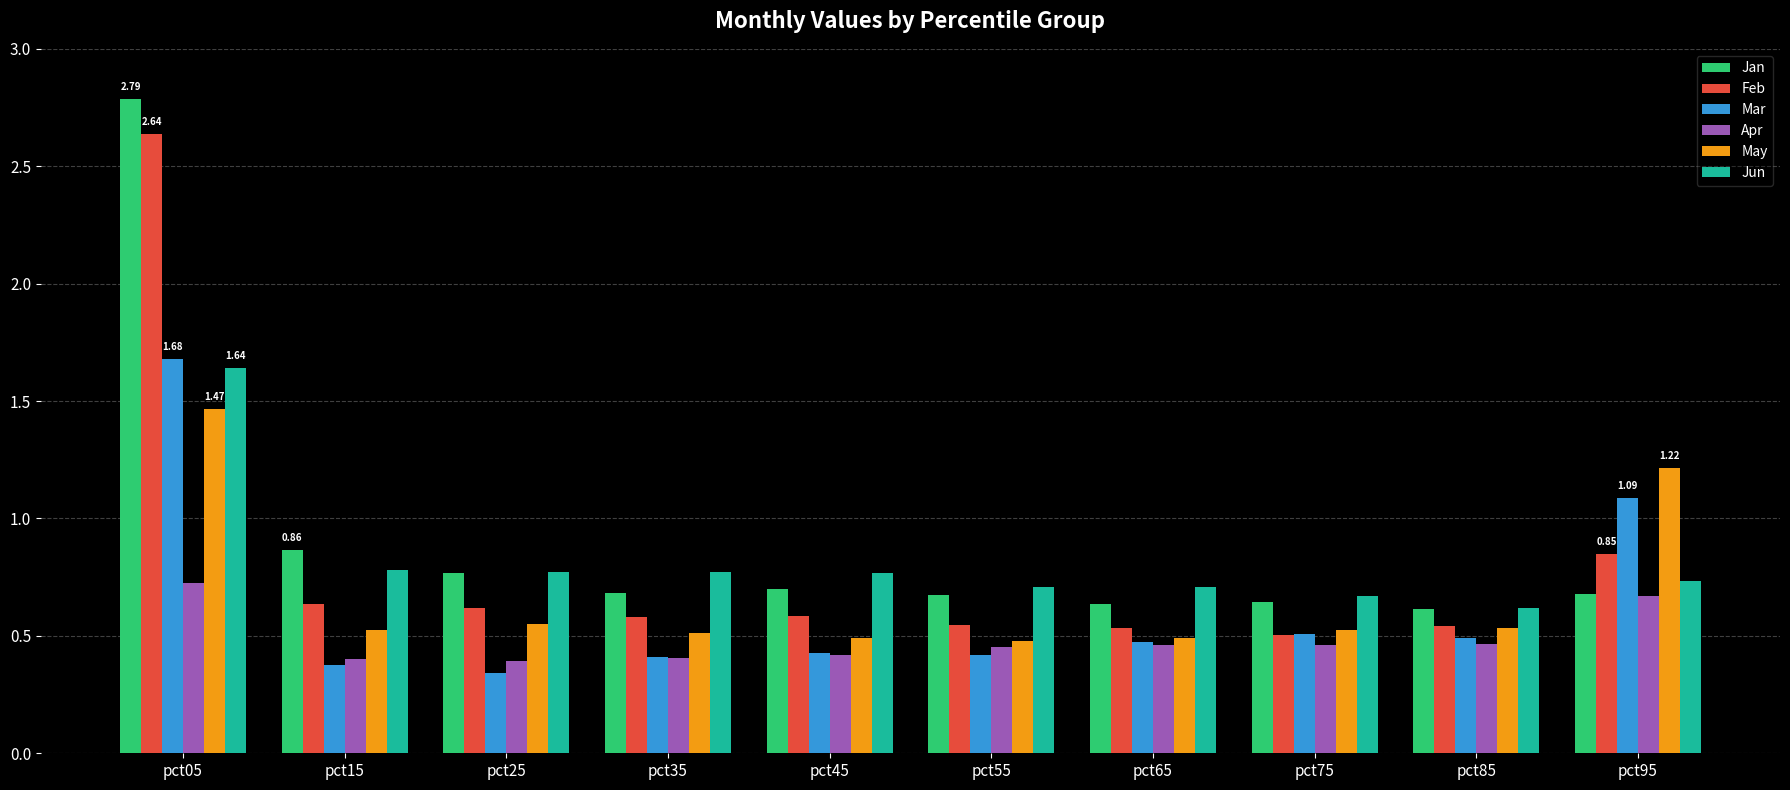

The value of Jun at pct65 is 0.5. True or false?

False